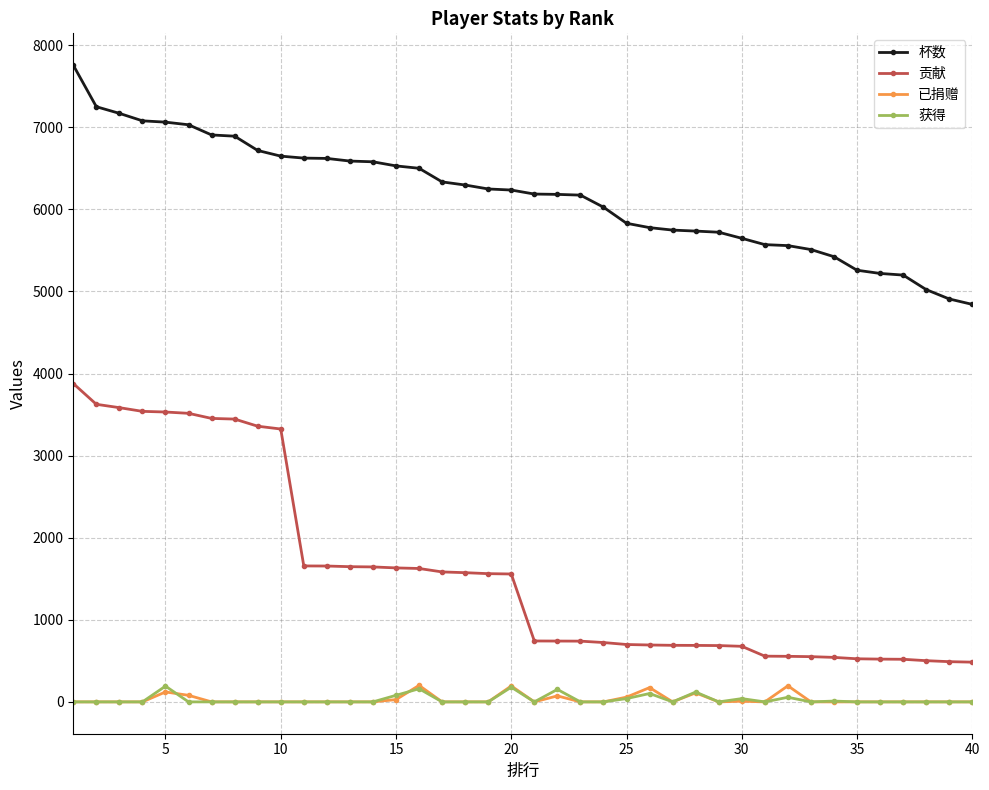

True or false: 已捐赠 has more than 1 points higher than both neighbors.

True